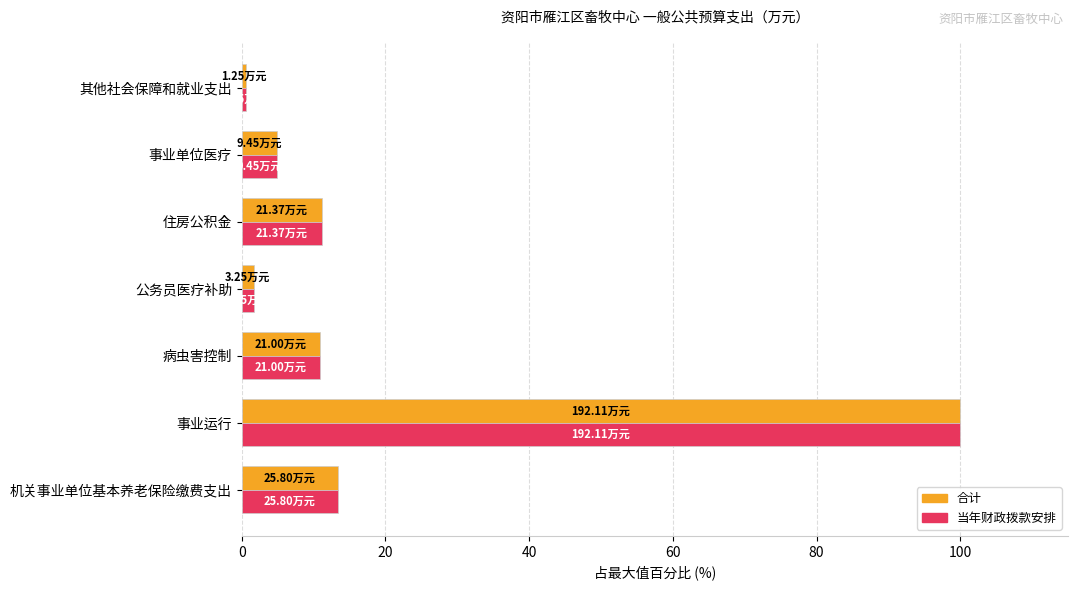

At which label does 合计 reach its peak?

事业运行